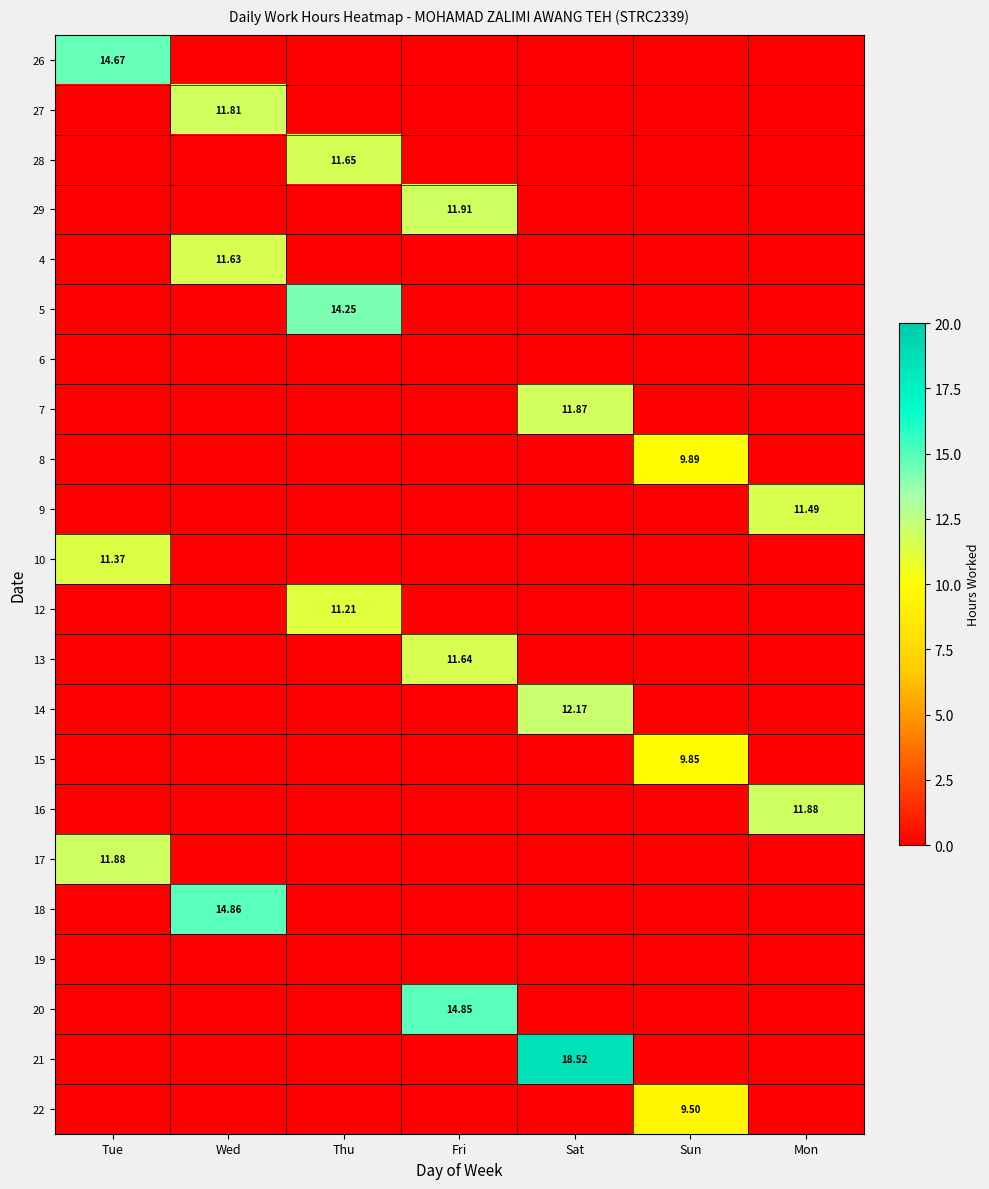

What is the total value across all series at Sun?

29.2